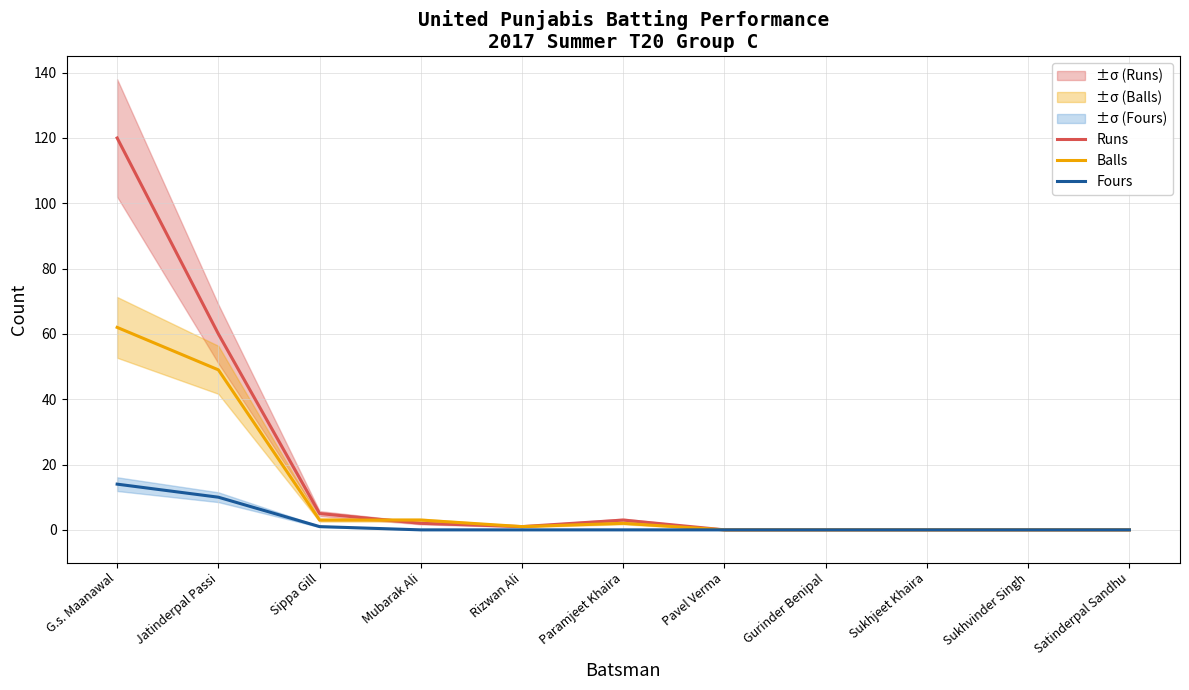

True or false: Balls and Fours intersect in this chart.

False